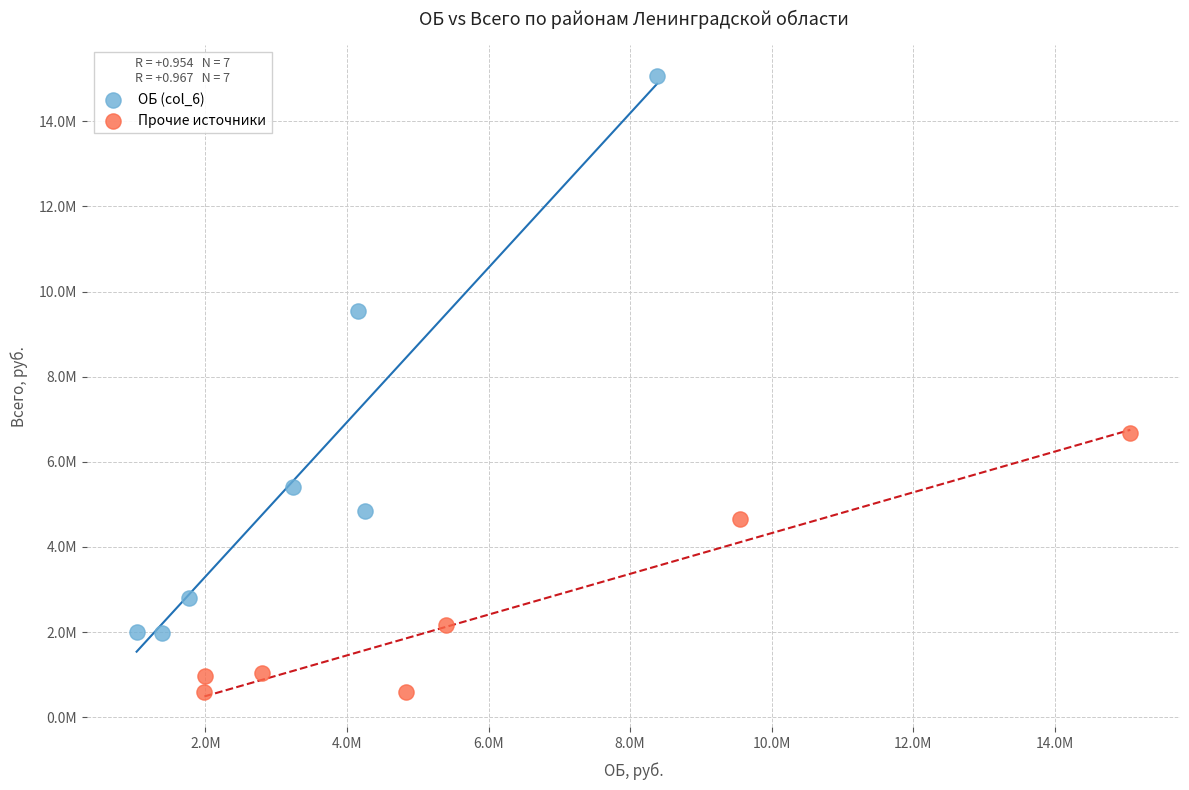

What are all the series names shown in the legend?

ОБ (col_6), Прочие источники